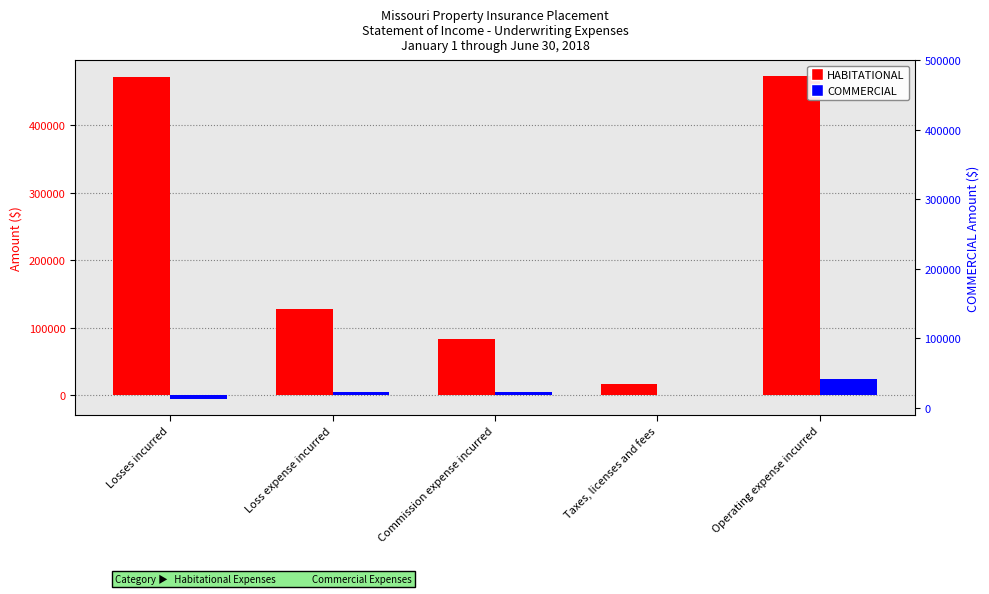

What is the maximum value for COMMERCIAL?

24815.6